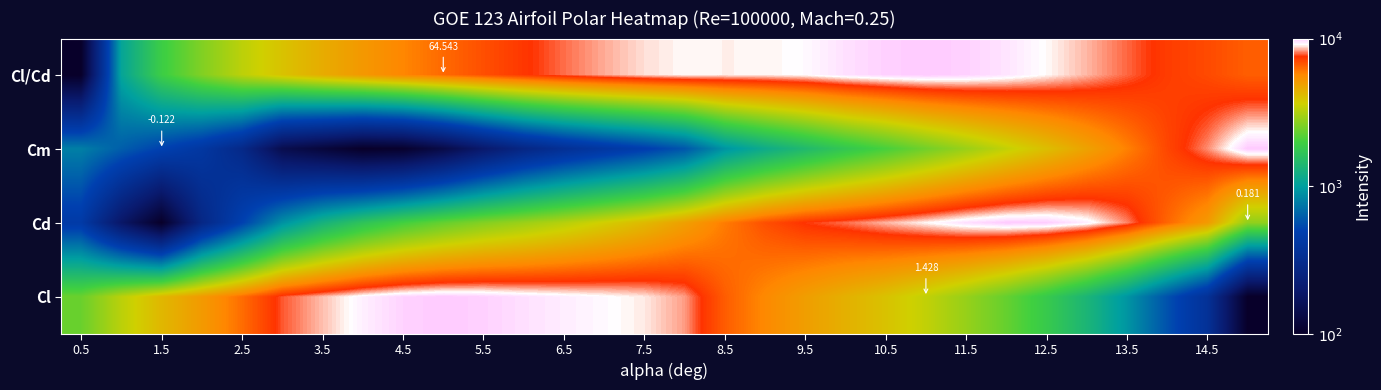

True or false: Cl has a value of 6.5 at 1.5.

False